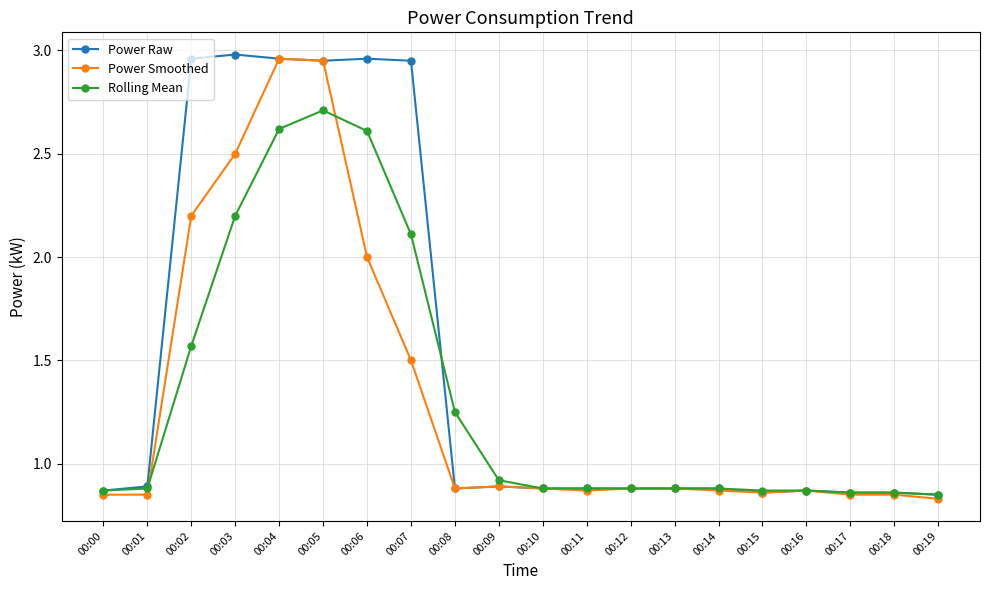

At how many categories does at least one series exceed 2?

6